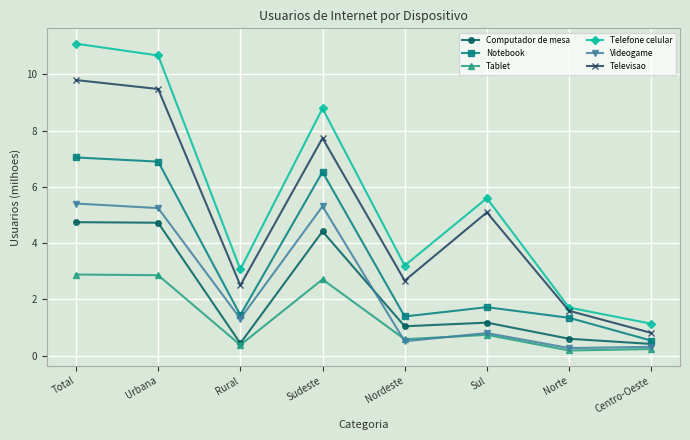

What is the difference between the second highest and second lowest values in the Televisao series?

7.9